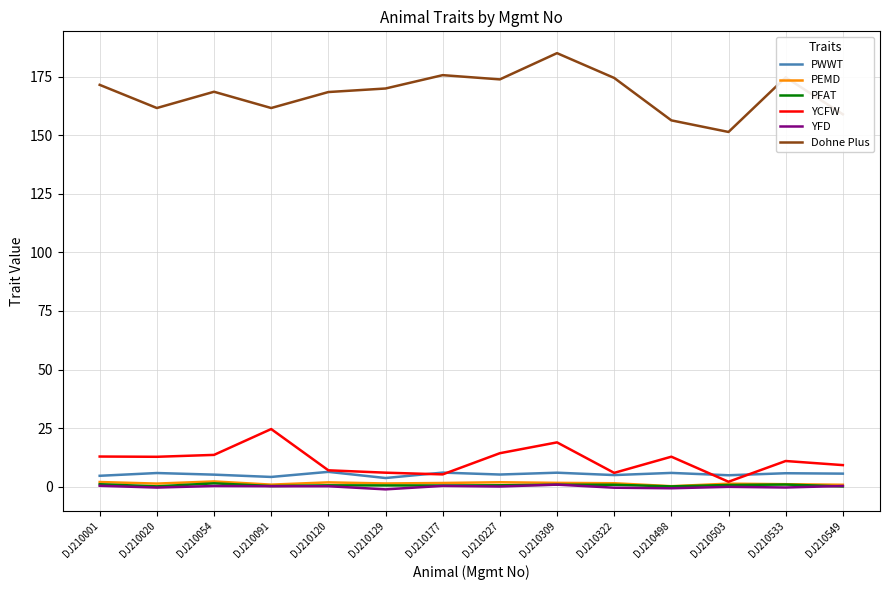

True or false: Dohne Plus and YCFW intersect in this chart.

False